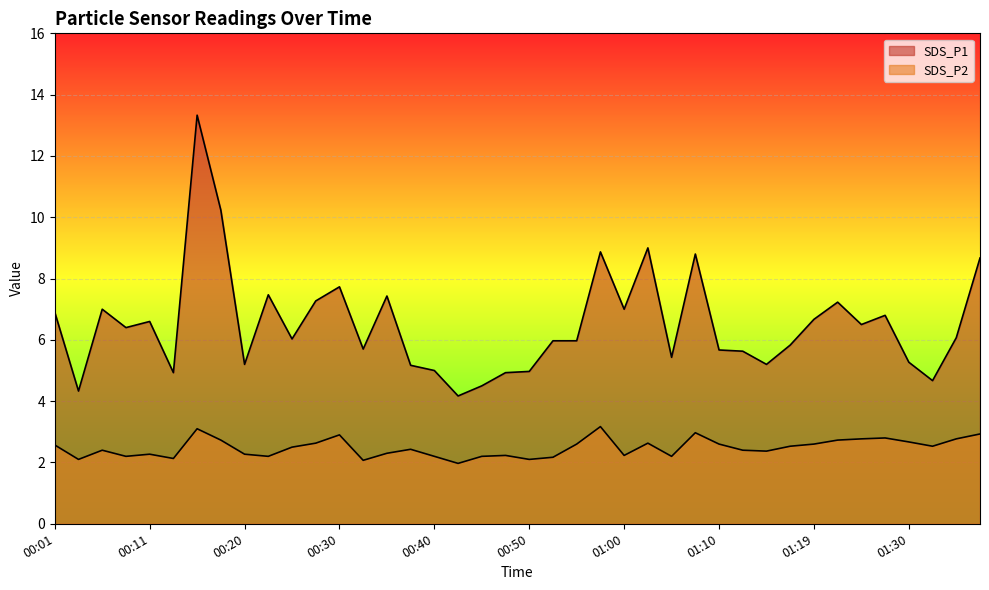

Reading right to left, list all the values displayed in this chart.

SDS_P1: 8.7	6.1	4.7	5.3	6.8	6.5	7.2	6.7	5.8	5.2	5.6	5.7	8.8	5.4	9.0	7.0	8.9	6.0	6.0	5.0	4.9	4.5	4.2	5.0	5.2	7.4	5.7	7.7	7.3	6.0	7.5	5.2	10.2	13.3	4.9	6.6	6.4	7.0	4.3	6.9
SDS_P2: 2.9	2.8	2.5	2.7	2.8	2.8	2.7	2.6	2.5	2.4	2.4	2.6	3.0	2.2	2.6	2.2	3.2	2.6	2.2	2.1	2.2	2.2	2.0	2.2	2.4	2.3	2.1	2.9	2.6	2.5	2.2	2.3	2.7	3.1	2.1	2.3	2.2	2.4	2.1	2.6